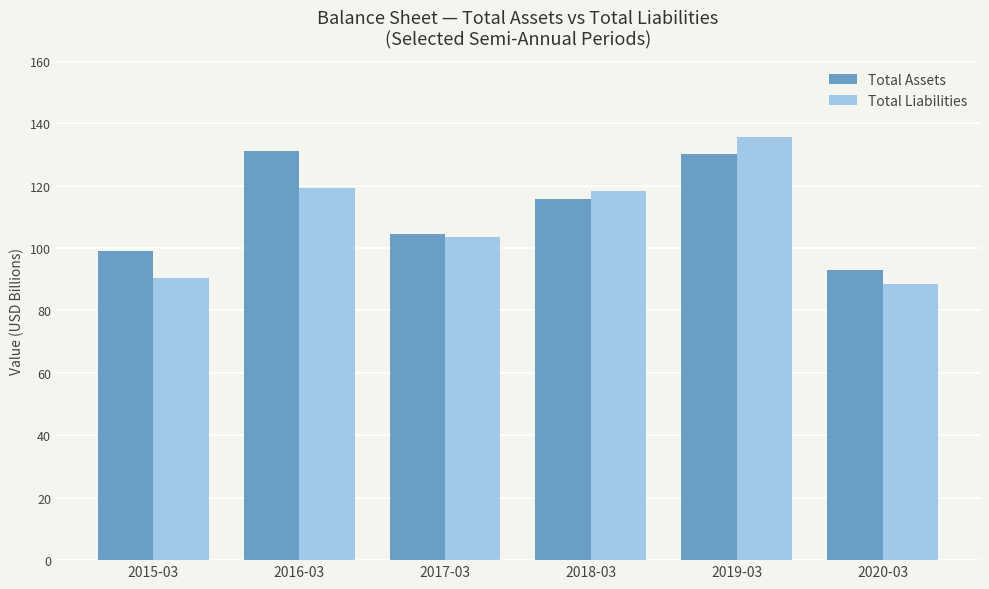

At 2016-03, list the series in order from largest to smallest.

Total Assets, Total Liabilities